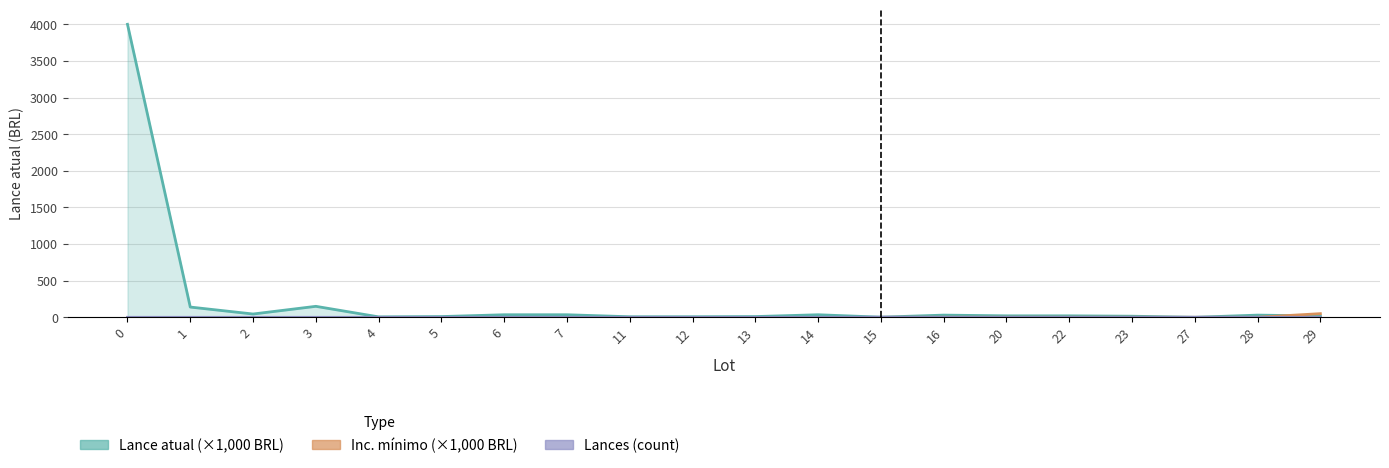

Which category has the lowest value in the Lance atual series?

27